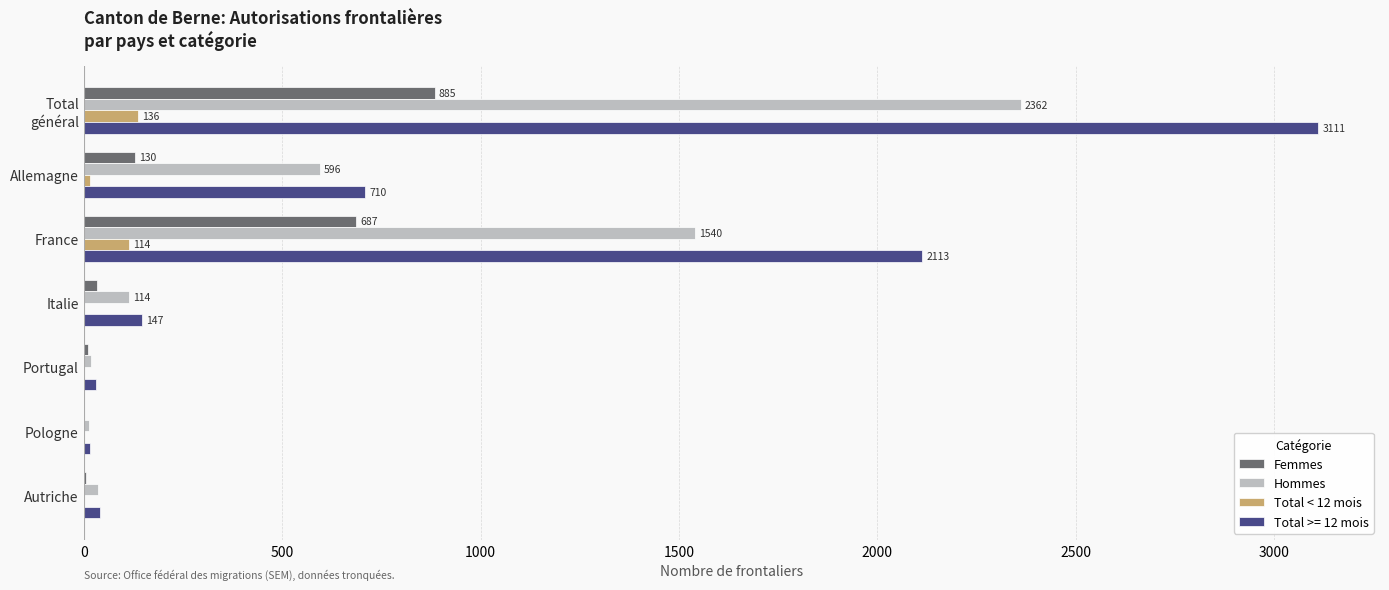

Where is Hommes nearest to the value 1188?

France